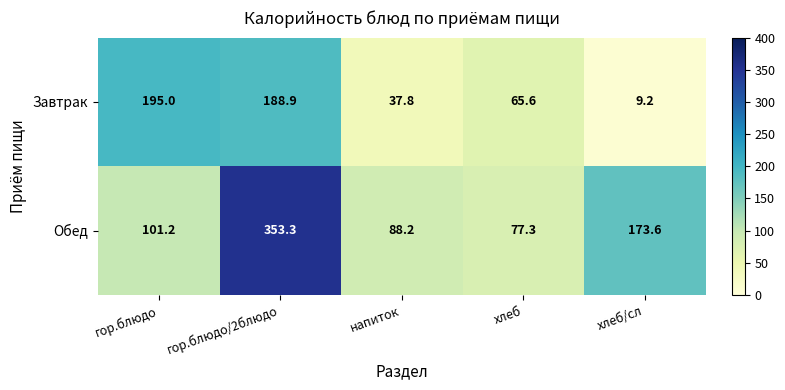

At which category is the sum across all series the highest?

гор.блюдо/2блюдо